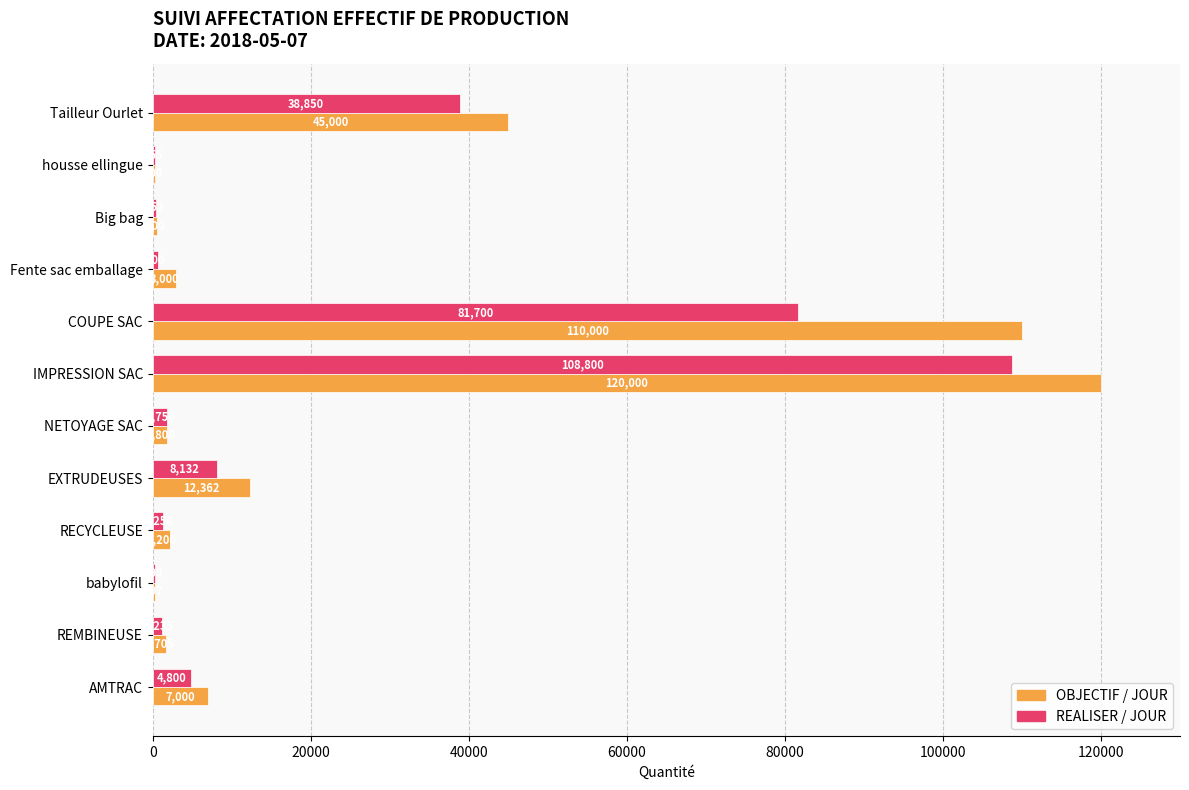

What is the sum of the OBJECTIF / JOUR values at AMTRAC and housse ellingue?

7300